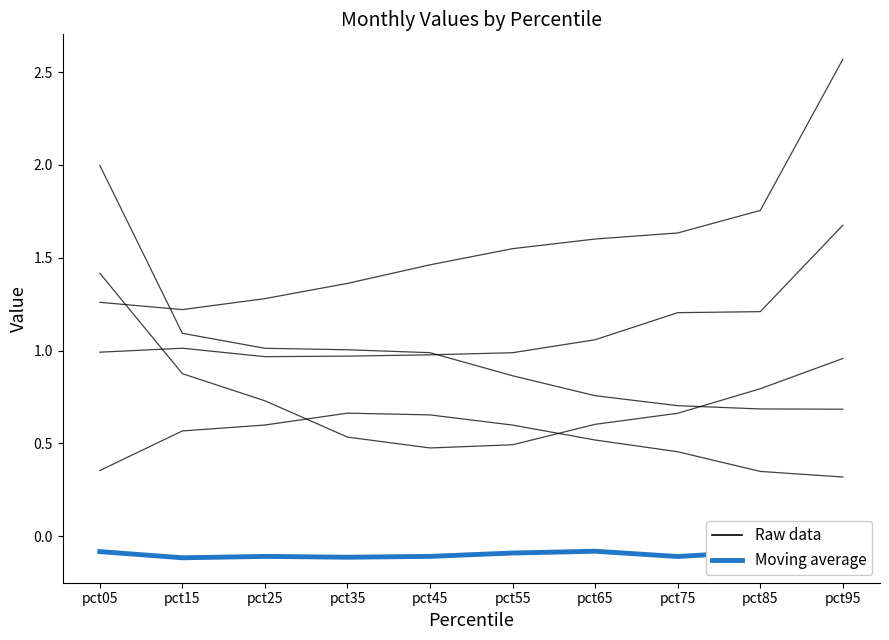

Is the value of Jan at pct85 greater than the value of Jun at pct15?

Yes